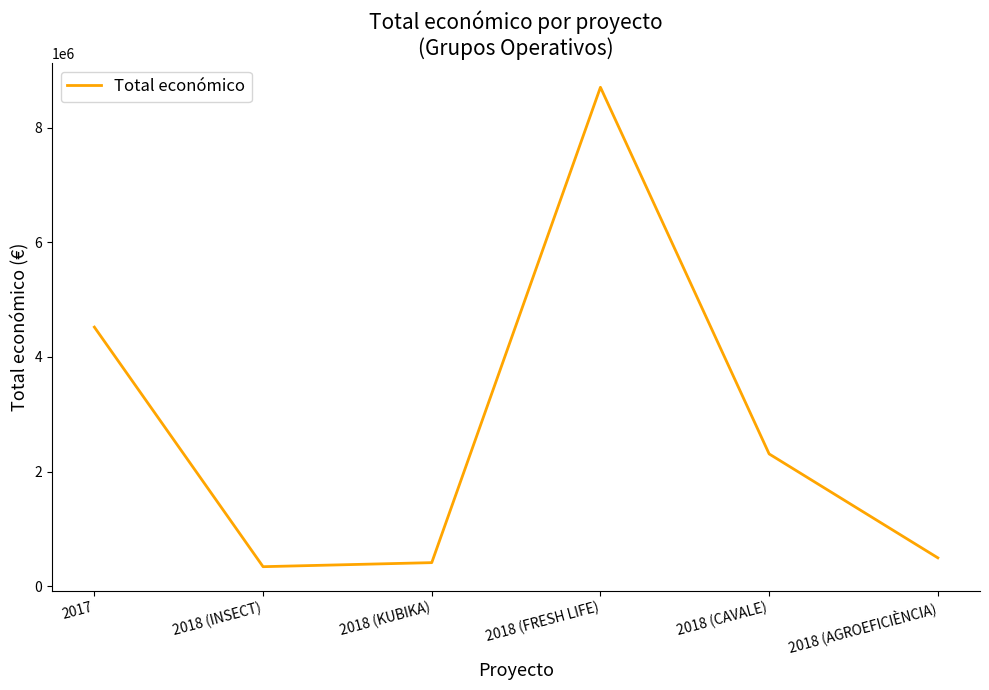

Approximately how many times larger is the value at 2017 compared to 2018 (KUBIKA)?

10.9